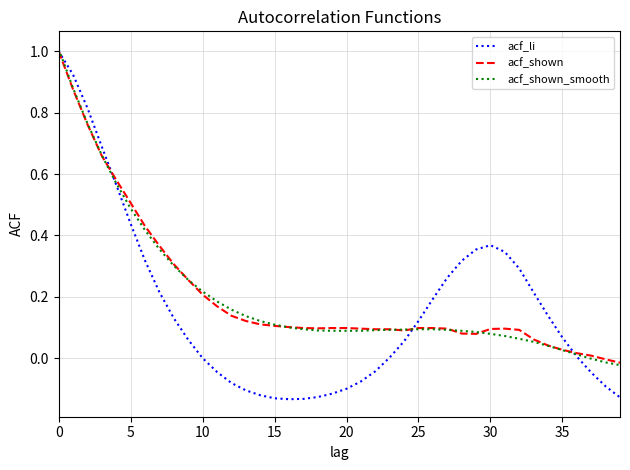

Which series has the largest range (max minus min)?

acf_li